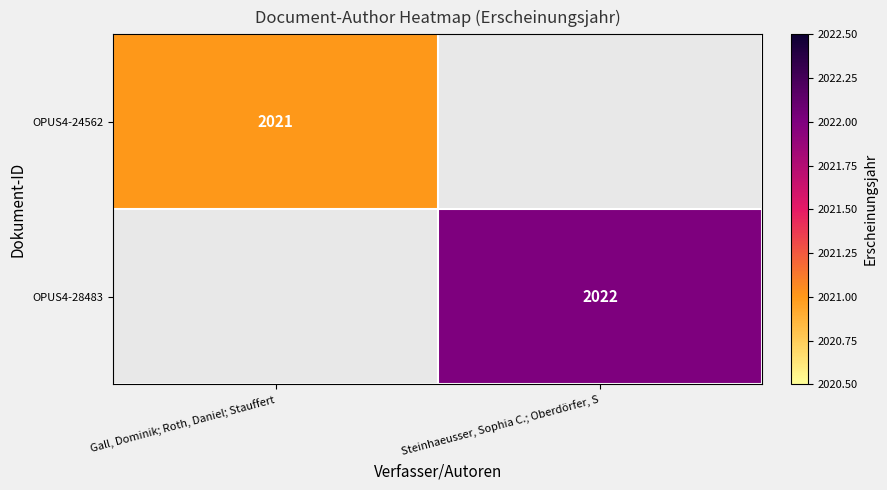

At how many categories does at least one series exceed 2021?

1